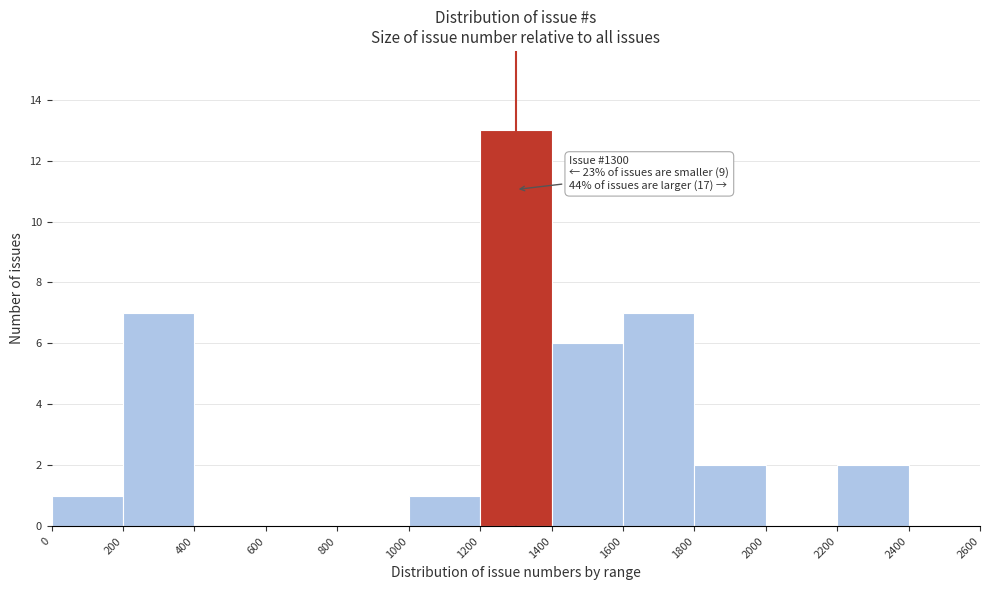

Over which range of the x-axis is the bar tallest?

1200 to 1400